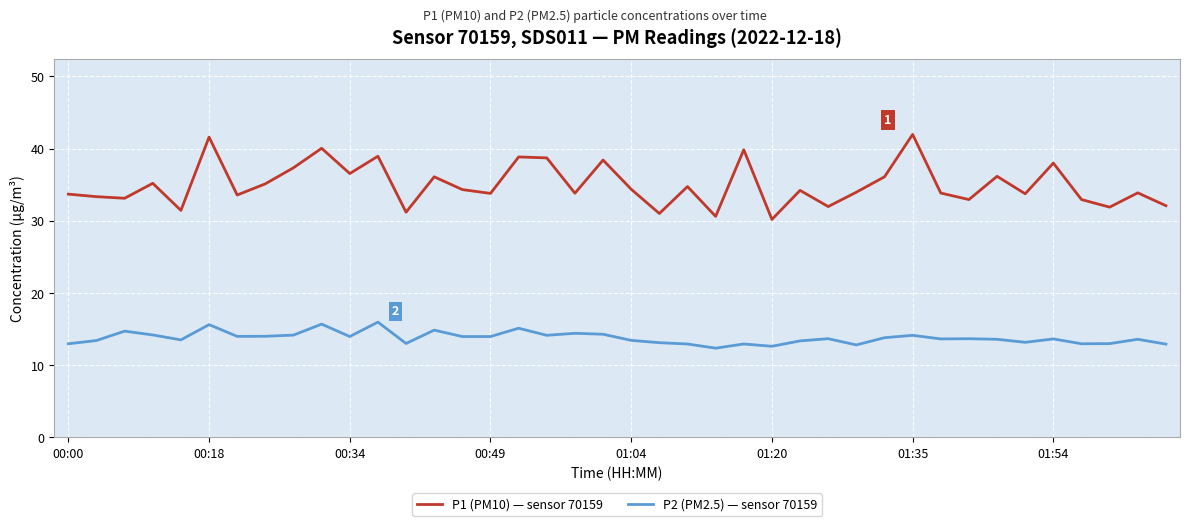

List the series in order of their peak value, highest first.

P1 (PM10) — sensor 70159, P2 (PM2.5) — sensor 70159